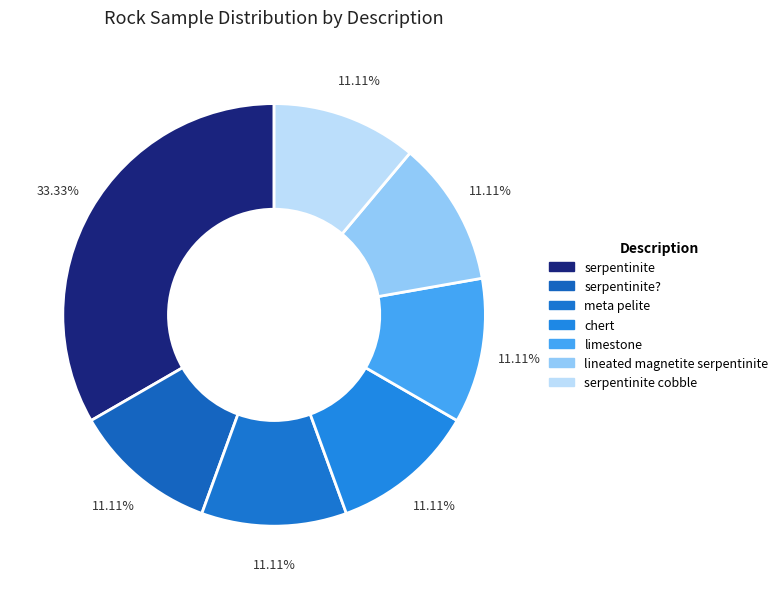

Count the number of slices in the pie.

7